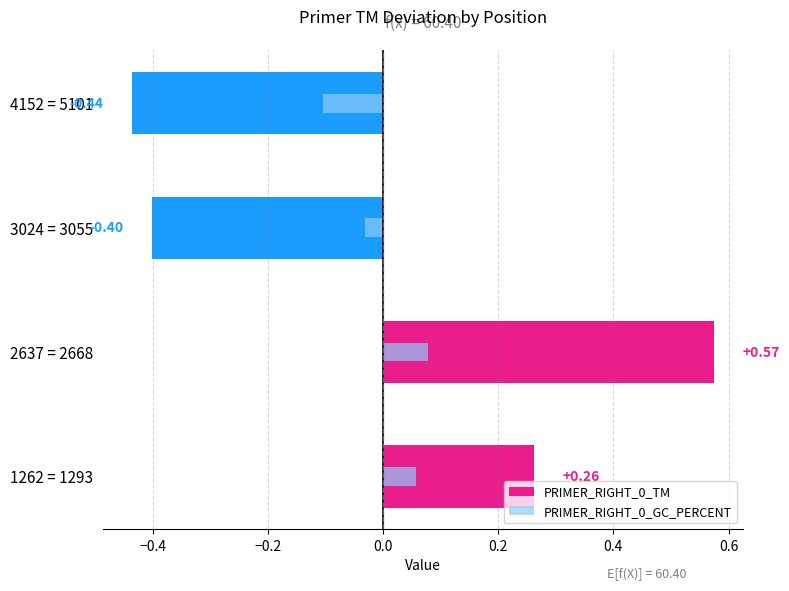

What are all the series names shown in the legend?

PRIMER_RIGHT_0_TM, PRIMER_RIGHT_0_GC_PERCENT